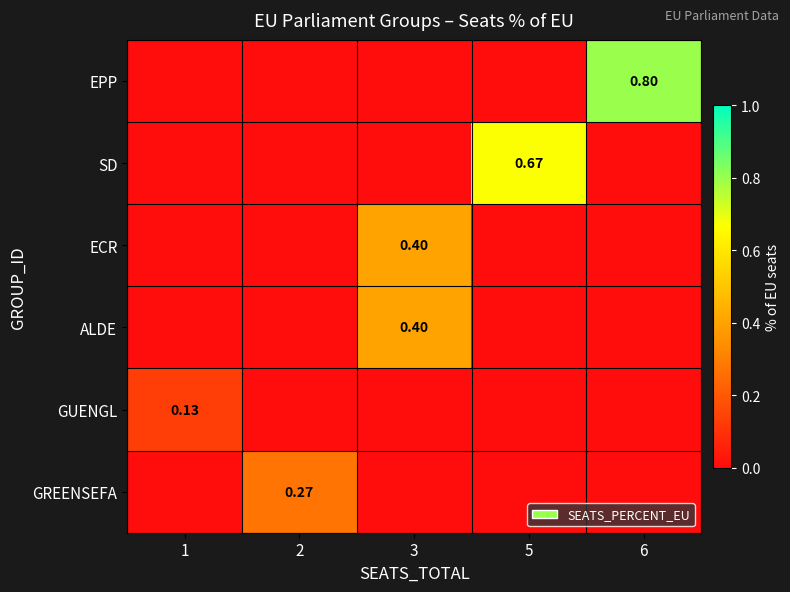

Rank the series by their maximum value, from lowest to highest.

GUENGL, GREENSEFA, ECR, ALDE, SD, EPP